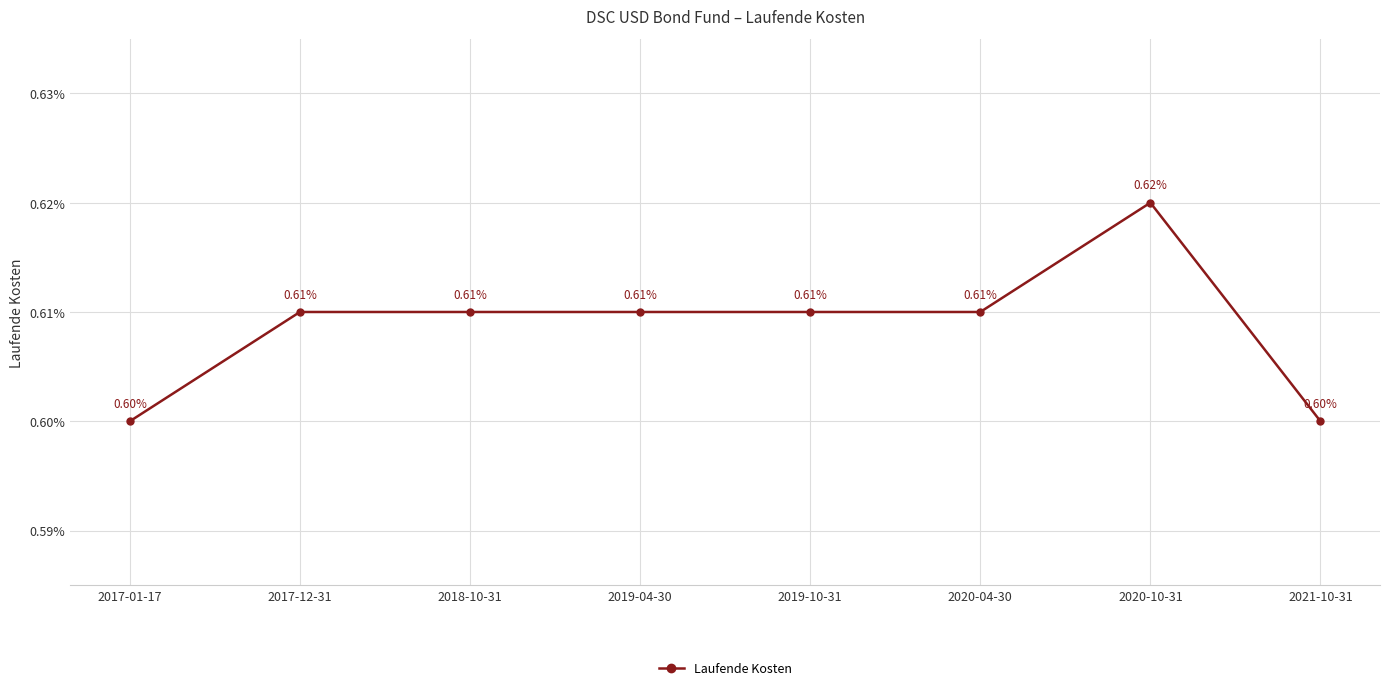

Does the chart have visible grid lines?

Yes